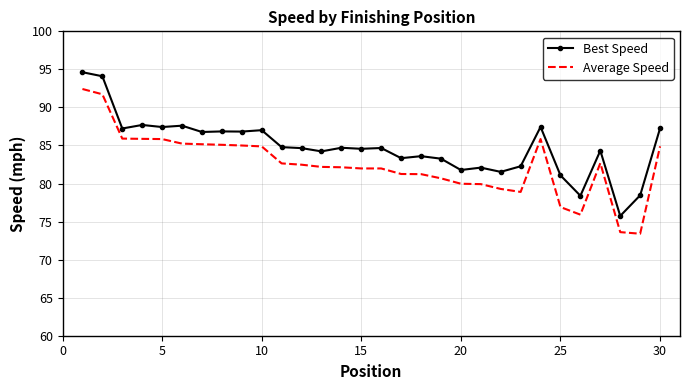

True or false: Average Speed has more than 1 points higher than both neighbors.

True